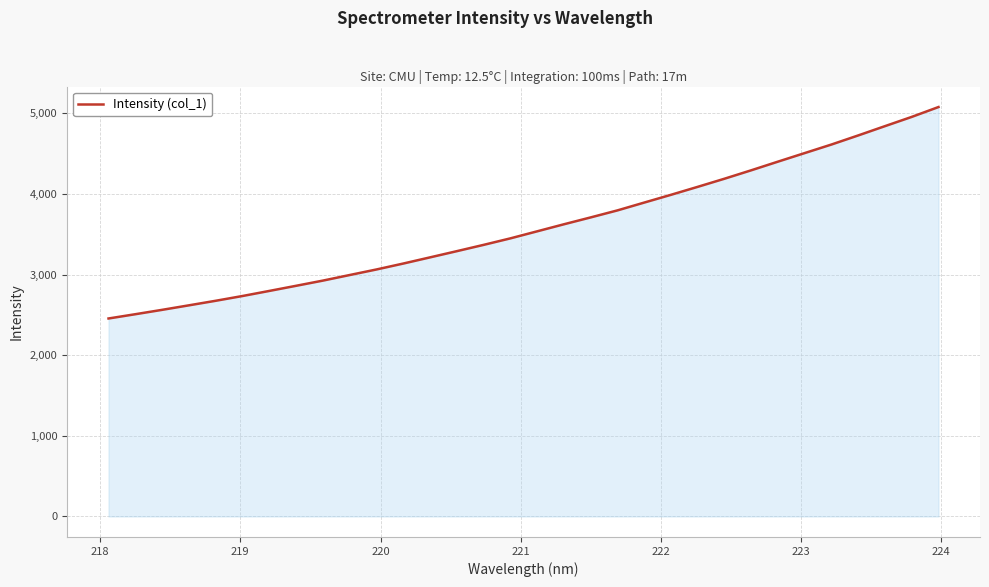

What is the greatest value displayed?

5076.1